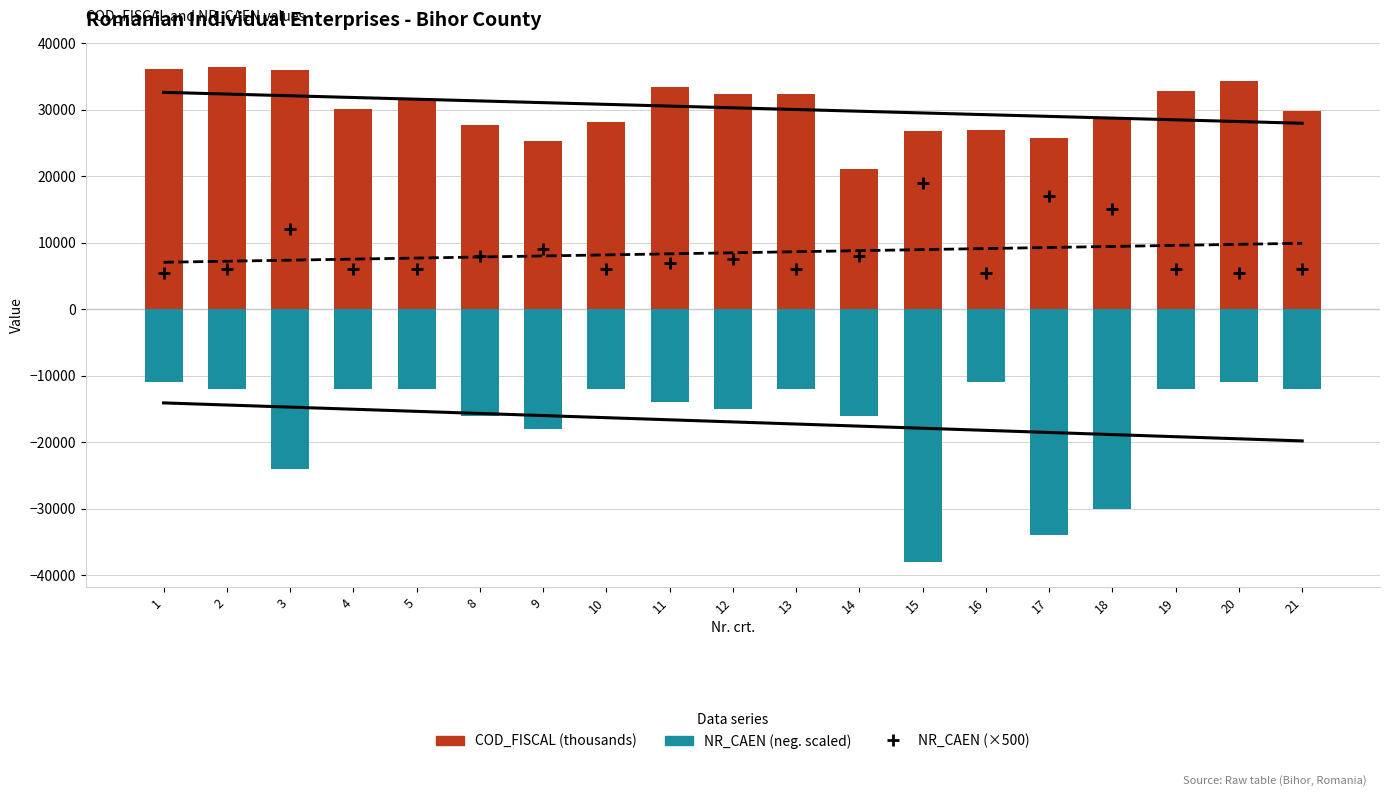

Is the value of COD_FISCAL (thousands) at 19 greater than the value of NR_CAEN (×500) at 12?

Yes